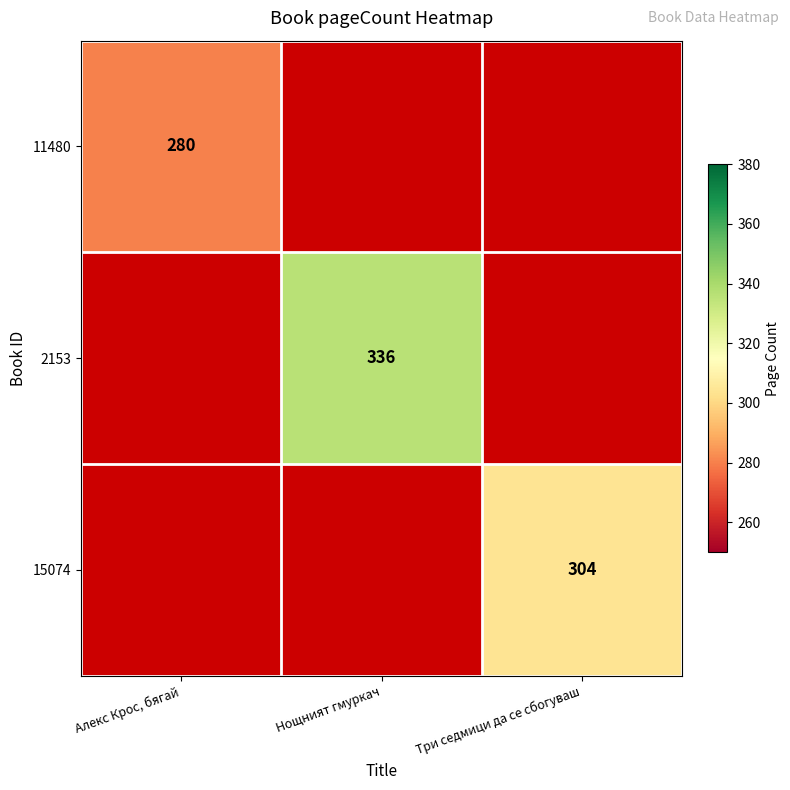

True or false: 15074 has a value of 304 at Три седмици да се сбогуваш.

True